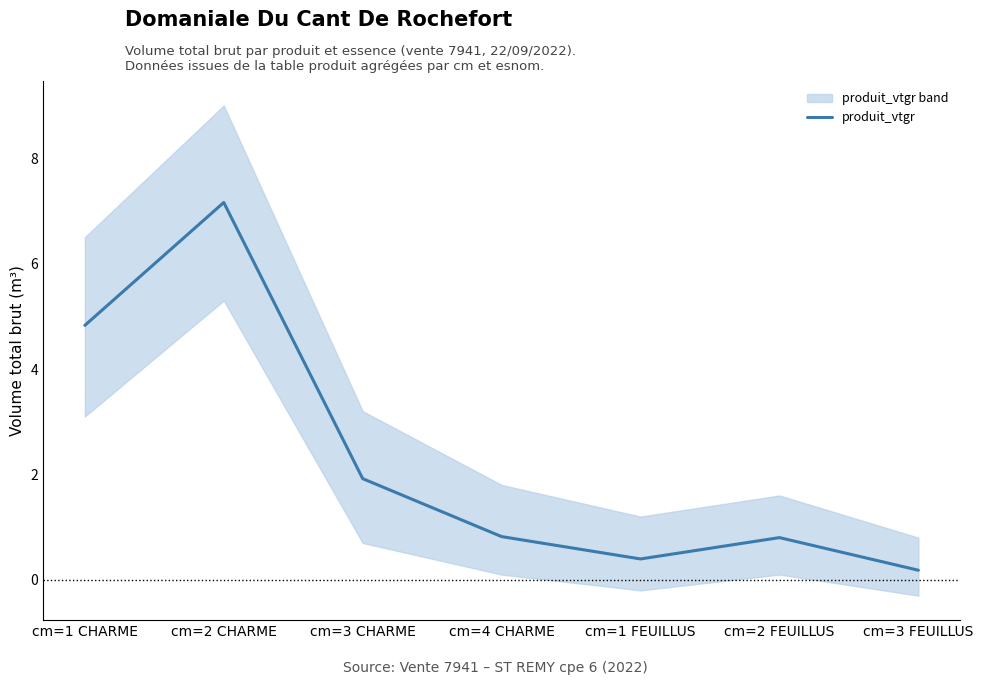

Which category has the lowest value across all series?

cm=3 FEUILLUS